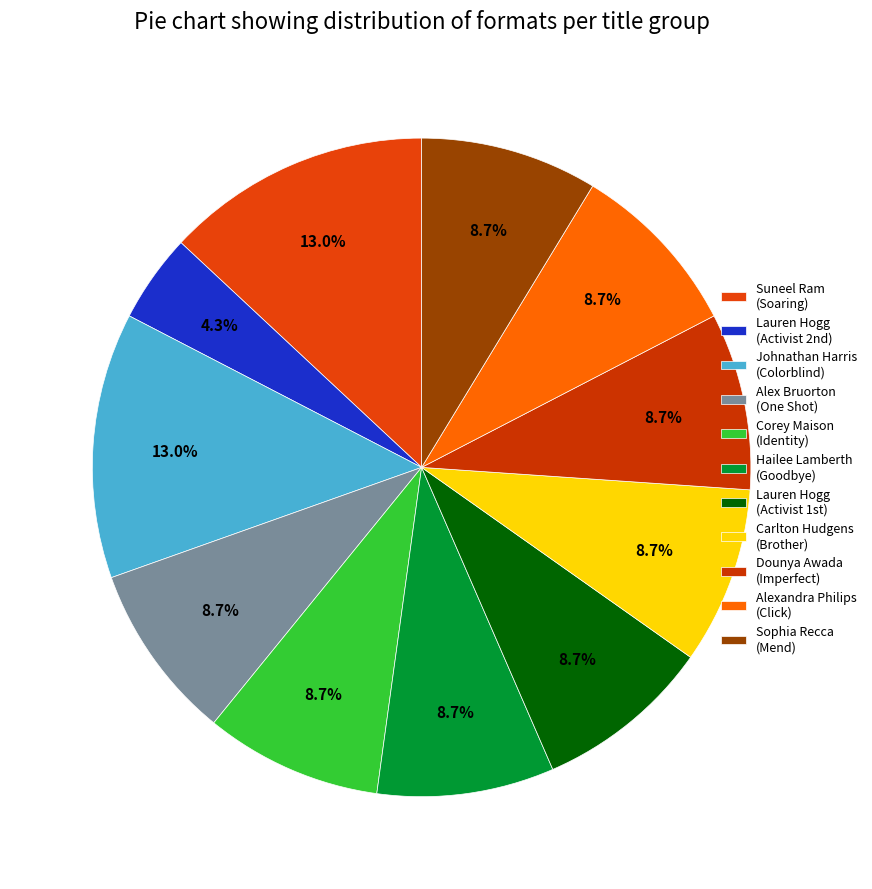

Count the number of slices in the pie.

11